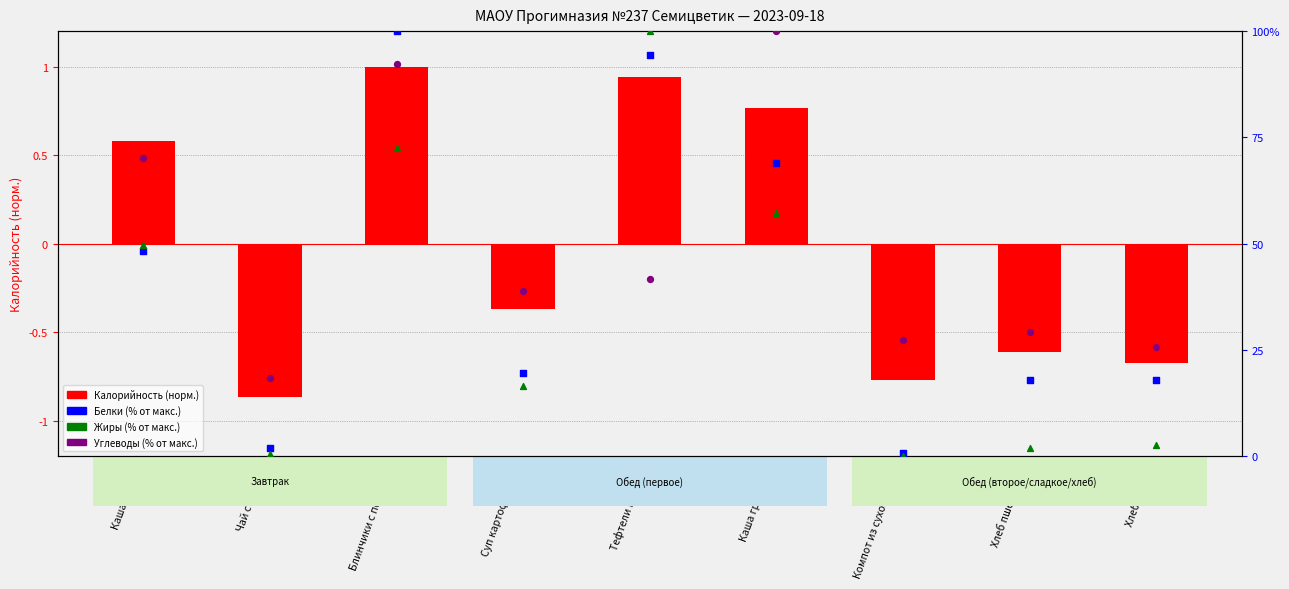

What are all the series names shown in the legend?

Калорийность (норм.), Белки (% от макс.), Жиры (% от макс.), Углеводы (% от макс.)